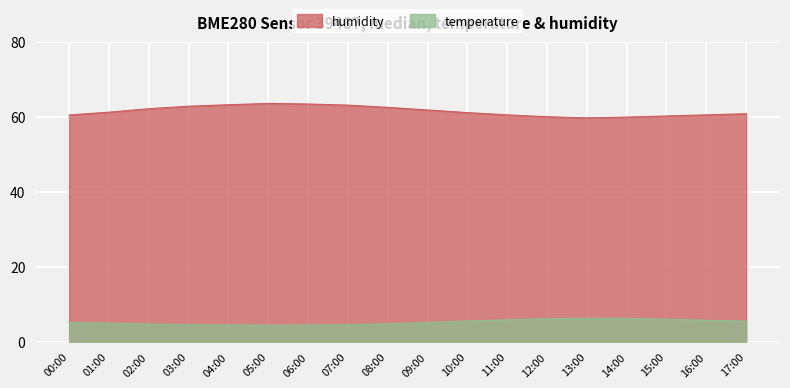

Reading left to right, extract all data points from this chart.

temperature: 5.1	4.9	4.7	4.5	4.5	4.4	4.4	4.5	4.7	5.1	5.5	5.8	6.1	6.2	6.2	6.0	5.7	5.5
humidity: 60.5	61.2	62.1	62.8	63.2	63.5	63.4	63.1	62.5	61.8	61.1	60.5	60.0	59.7	59.9	60.2	60.5	60.8